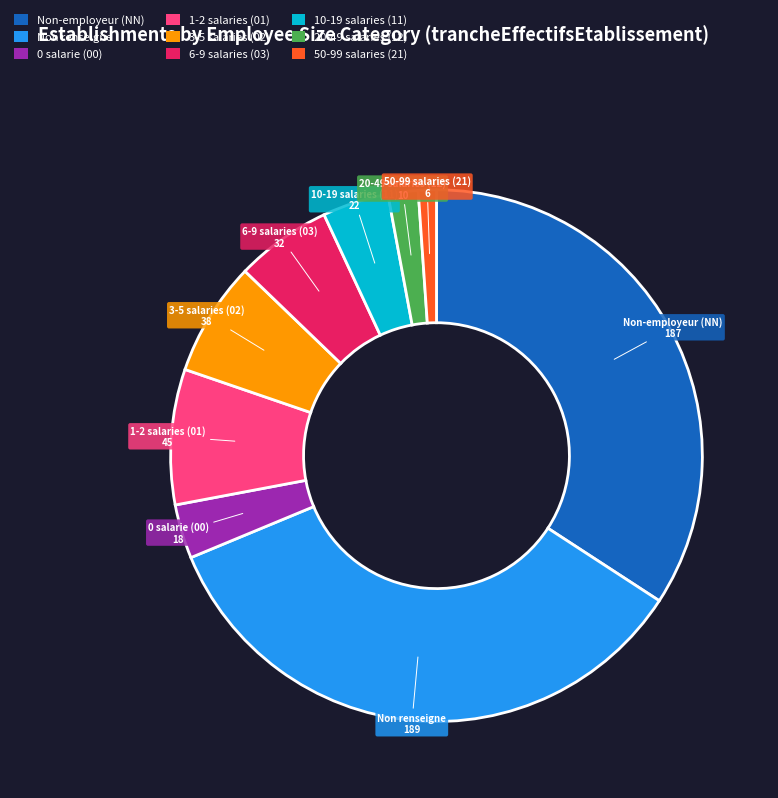

How many segments does this pie chart have?

9